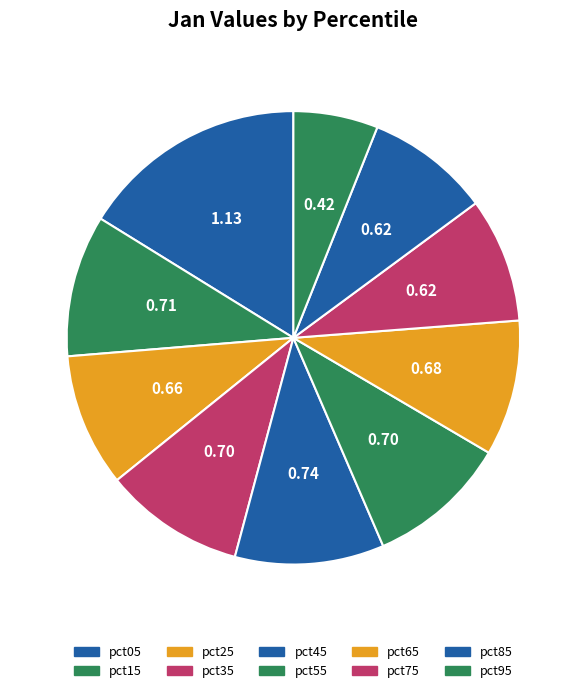

How many slices are in this pie chart?

10